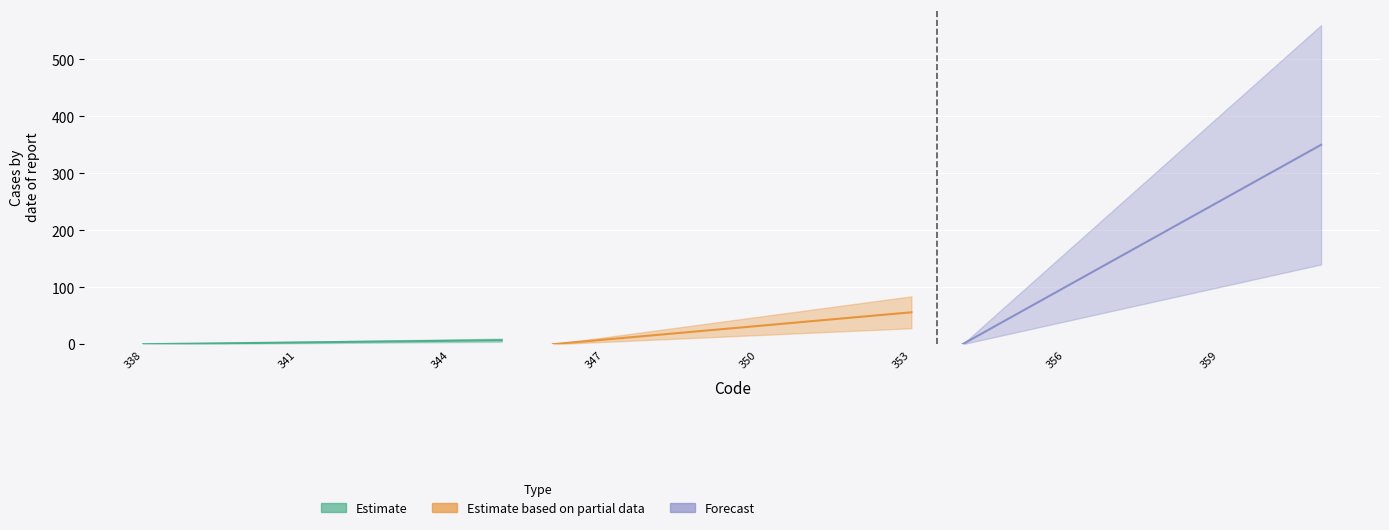

Count the number of data series in this chart.

3